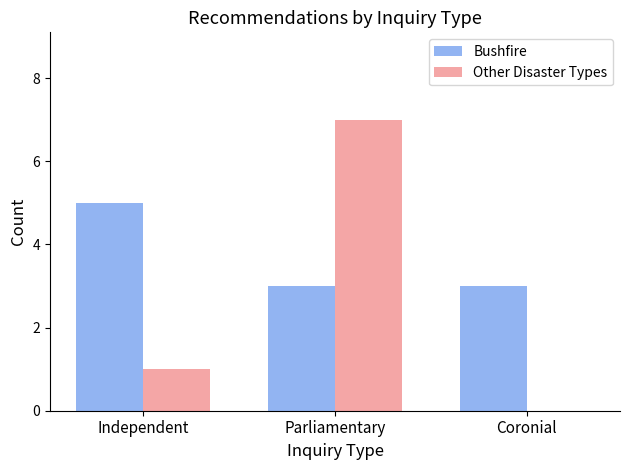

Which series has the largest total across all categories?

Bushfire